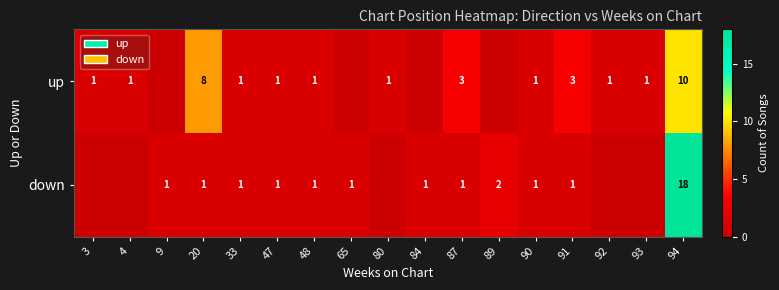

At which category is the sum across all series the highest?

94